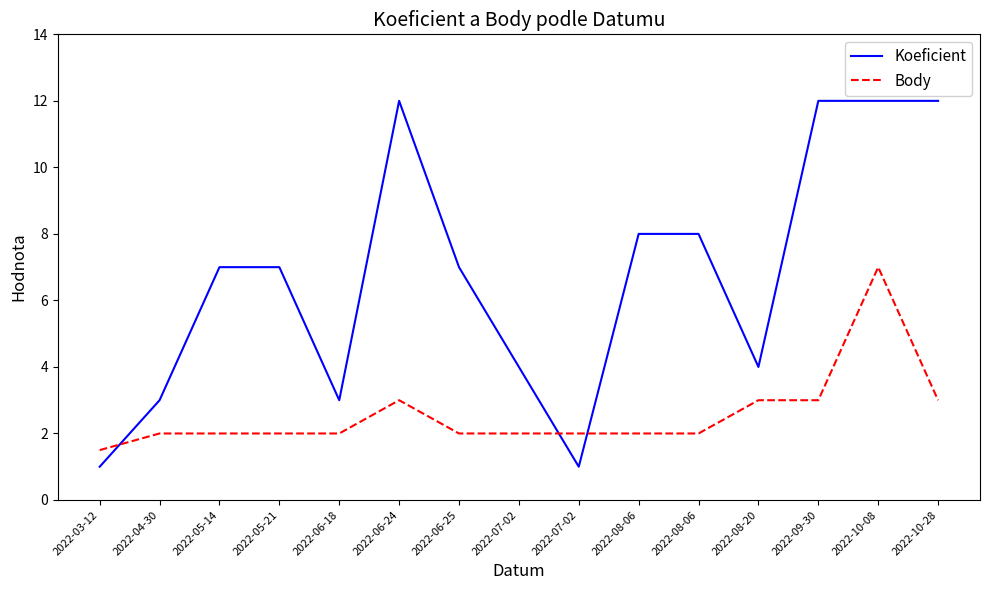

What is the value of the Koeficient point at the 11th from the left?

8.0